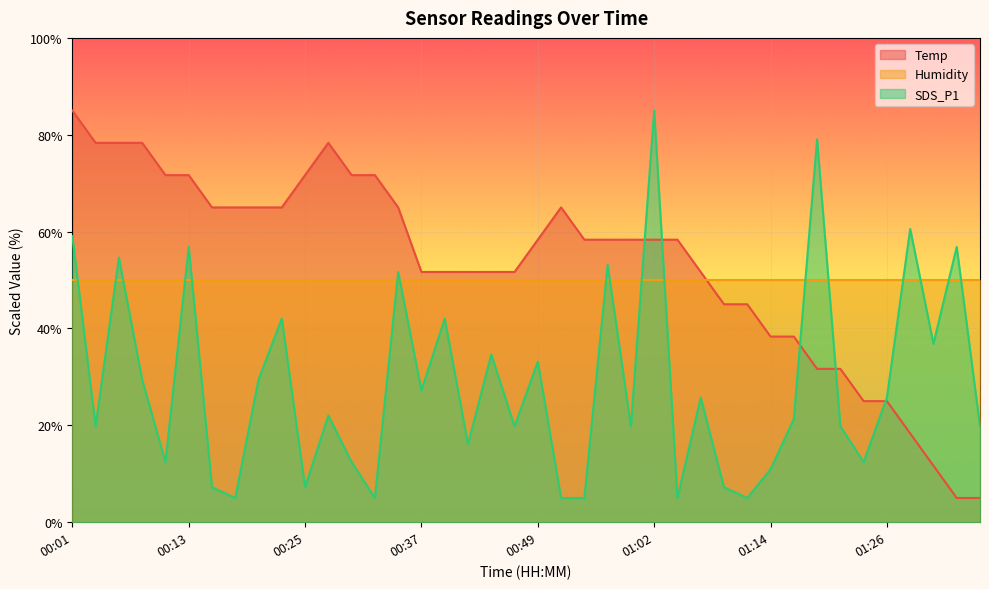

Which category has the highest value across all series?

00:01